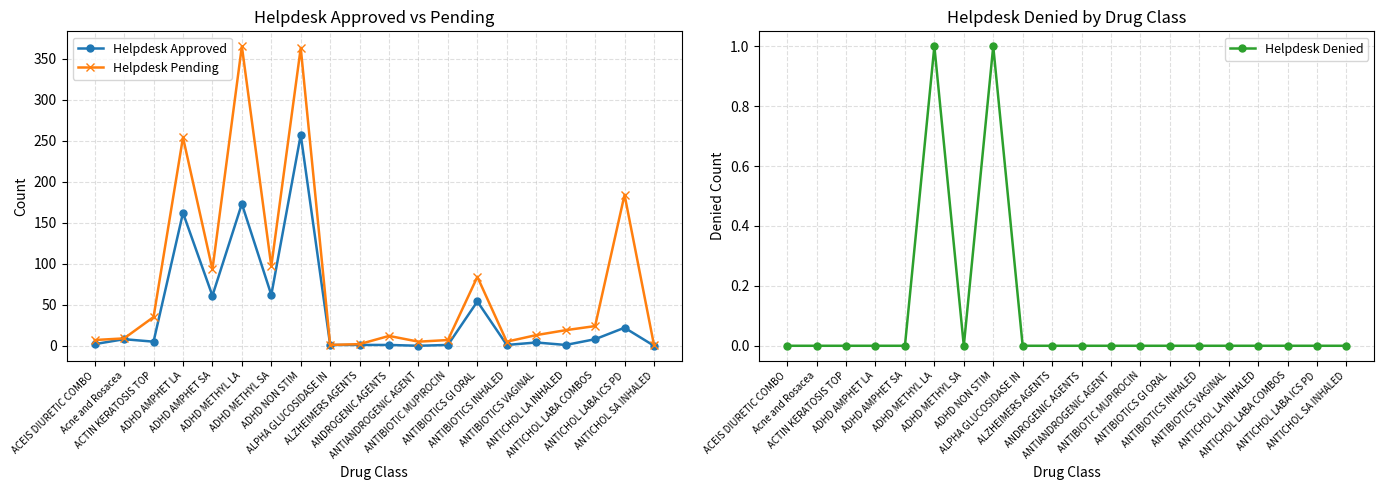

Where is the first local maximum for Helpdesk Denied?

ADHD METHYL LA